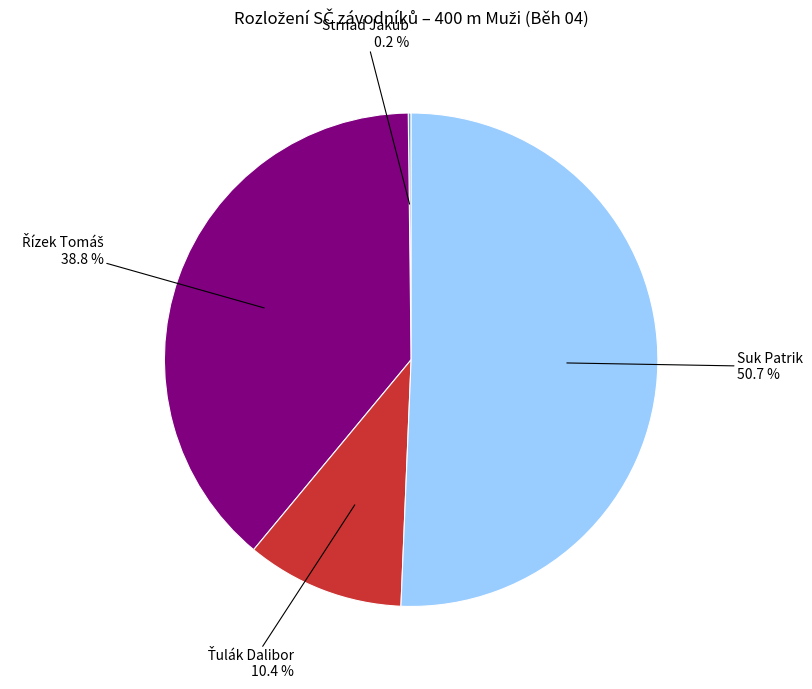

Is there any slice that represents more than half of the pie?

Yes